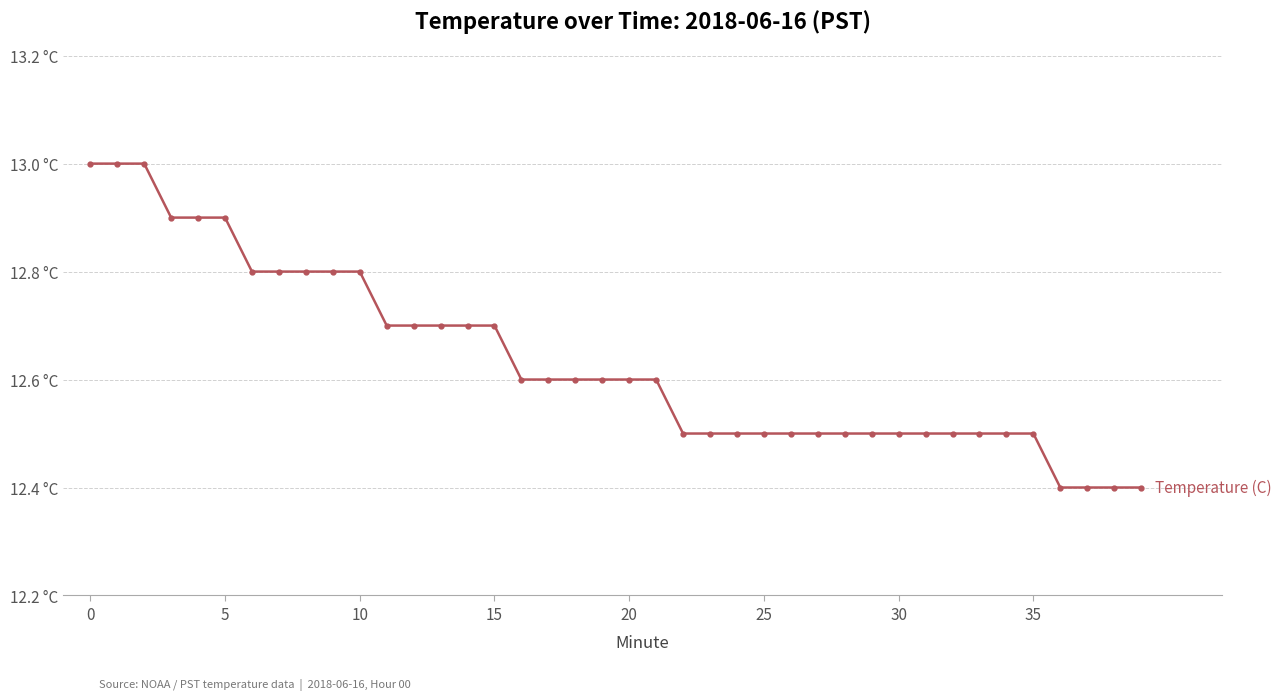

Reading left to right, what are all the values shown in this chart?

13.0	13.0	13.0	12.9	12.9	12.9	12.8	12.8	12.8	12.8	12.8	12.7	12.7	12.7	12.7	12.7	12.6	12.6	12.6	12.6	12.6	12.6	12.5	12.5	12.5	12.5	12.5	12.5	12.5	12.5	12.5	12.5	12.5	12.5	12.5	12.5	12.4	12.4	12.4	12.4